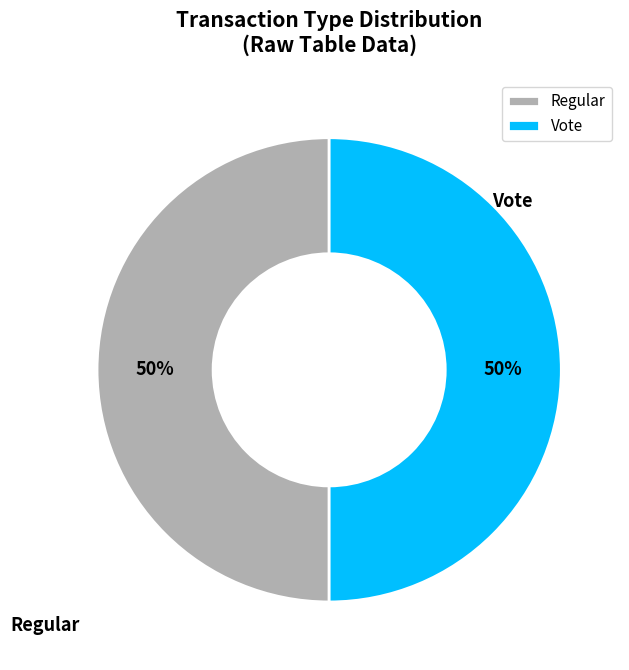

What percentage is the Regular slice, to the nearest percent?

50%